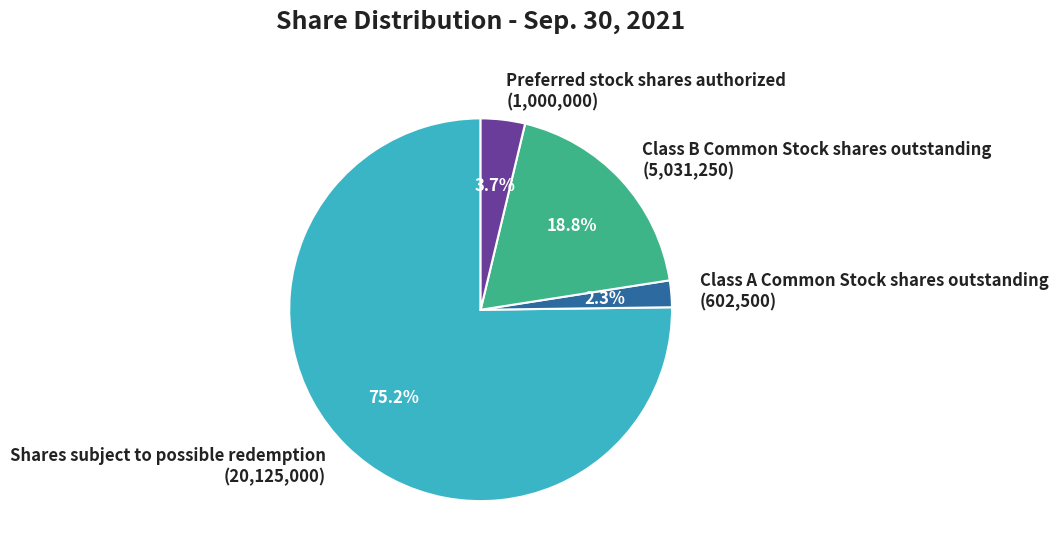

Is the sum of Shares subject to possible redemption and Class B Common Stock shares outstanding greater than half?

Yes